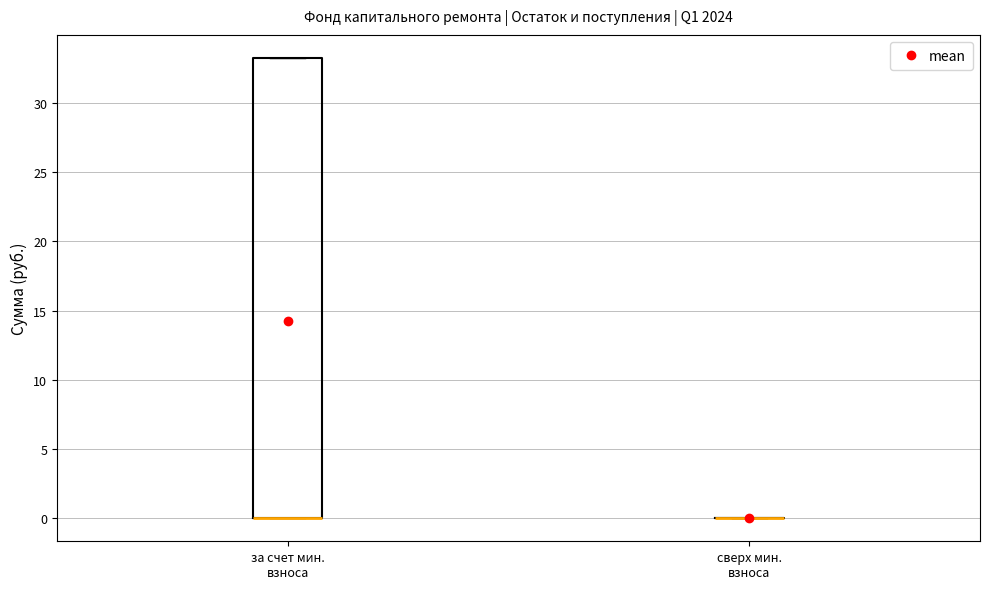

Reading left to right, transcribe this box plot: for each box, give where its median line is, the range the box spans, and where its two whiskers end, as read against the y-axis. The values are not printed on the chart, so give them approximately, as read against the axis.

за счет мин. взноса: median 0.0 (drawn on the box's lower edge), box 0.0 to 33.5, whiskers 0.0 to 33.5
сверх мин. взноса: box collapsed to a line at 0.0, whiskers 0.0 to 0.0